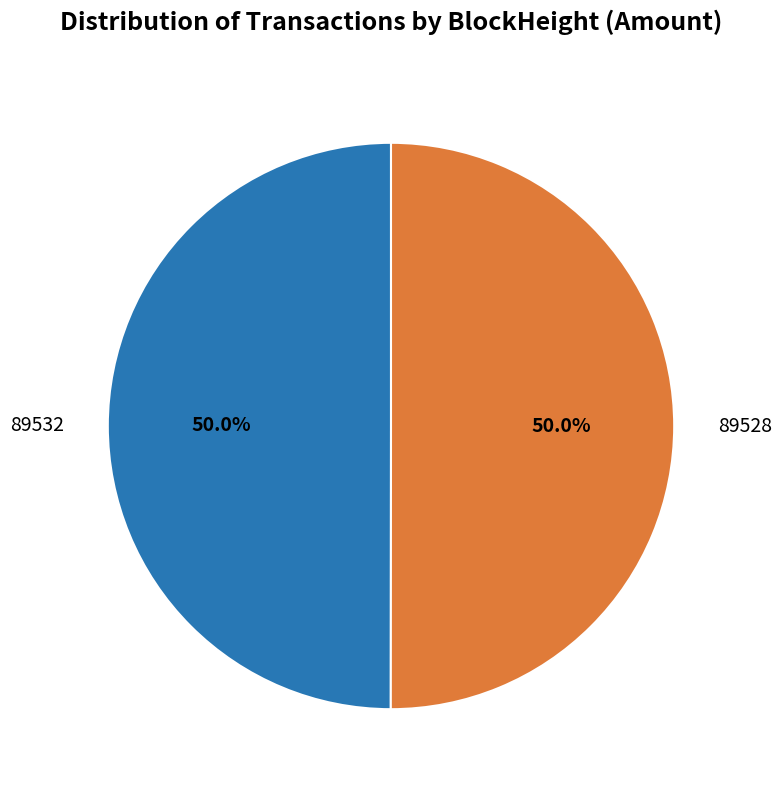

What percentage do 89528 and 89532 together represent?

100.0%